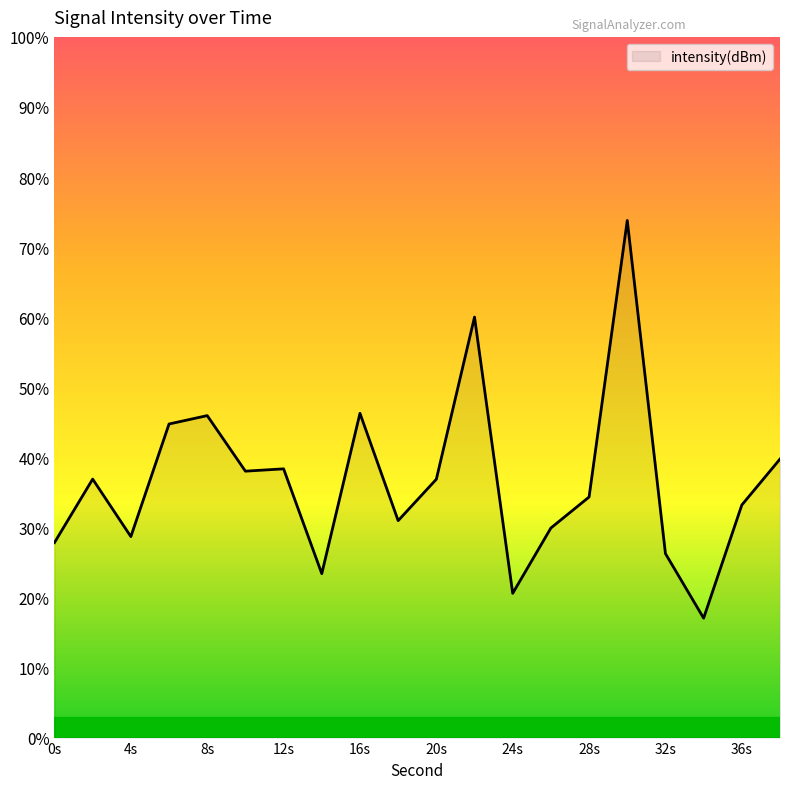

What is the maximum value shown in the chart?

73.8